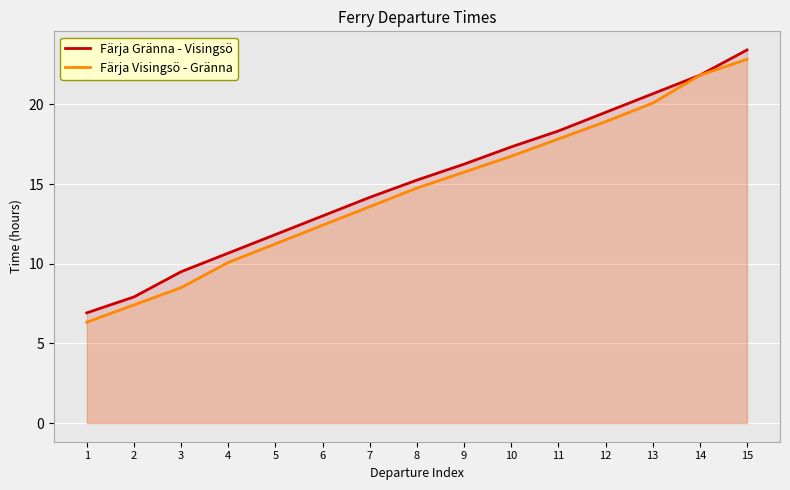

At how many categories does at least one series exceed 14?

9